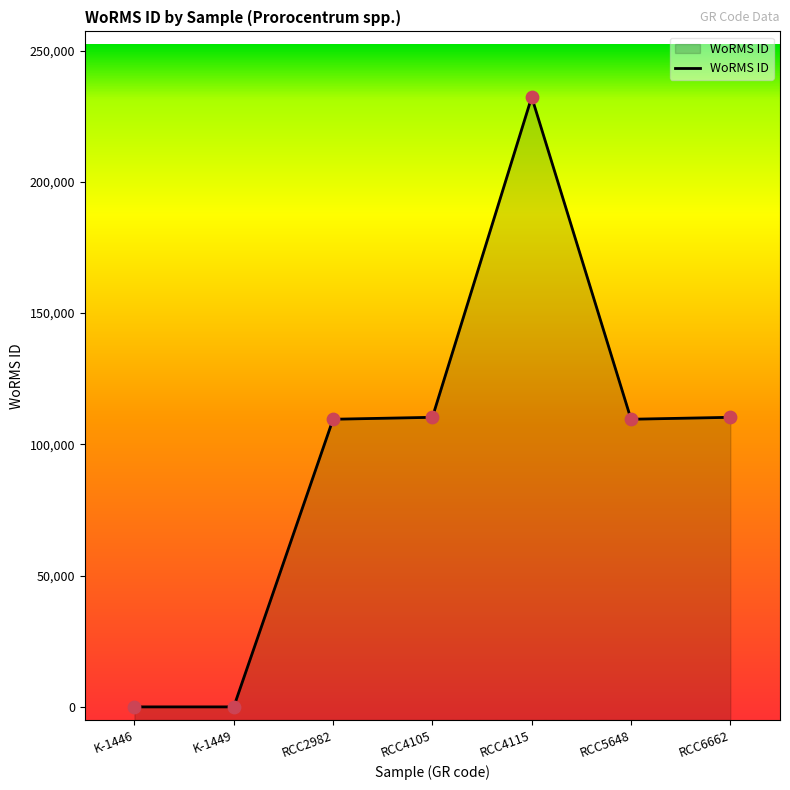

What is the change in value from RCC2982 to RCC6662?

+738